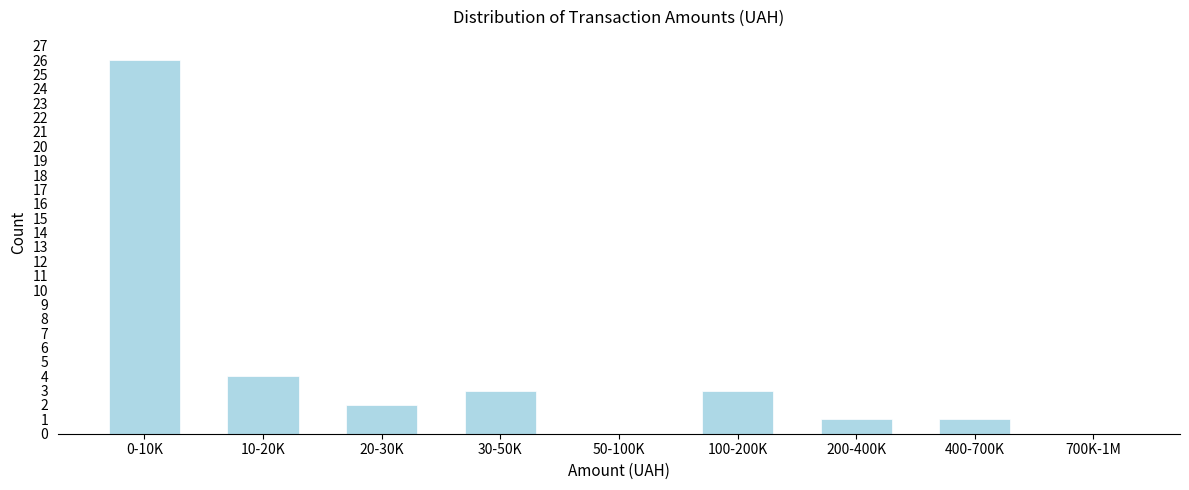

Reading right to left, extract all data points from this chart.

700K-1M=0	400-700K=1	200-400K=1	100-200K=3	50-100K=0	30-50K=3	20-30K=2	10-20K=4	0-10K=26